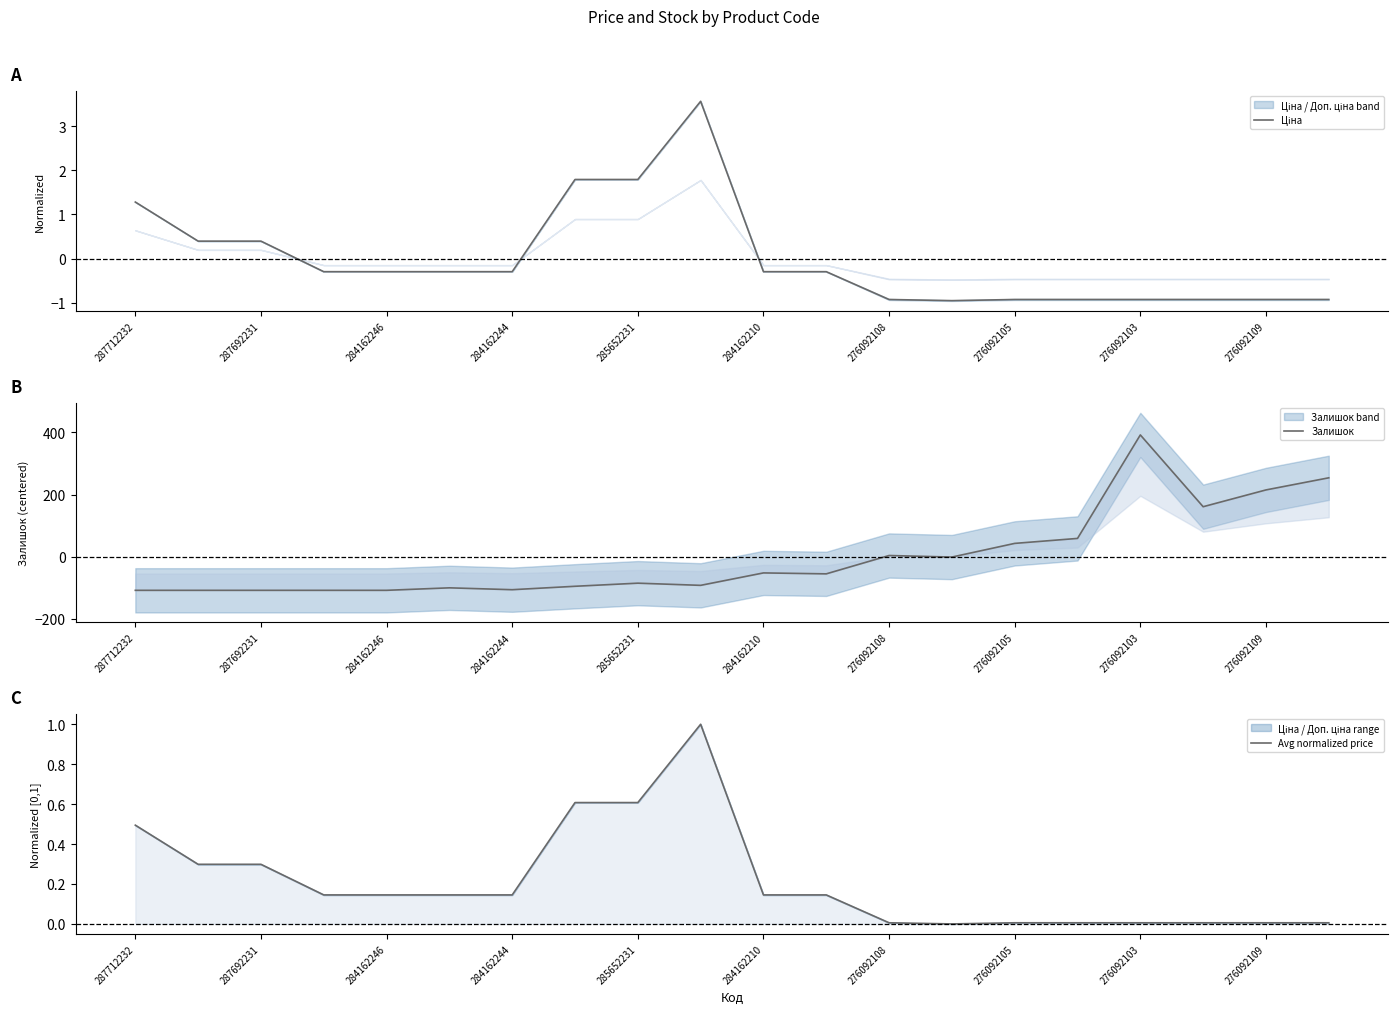

How many intersections are there between Залишок and Ціна?

3